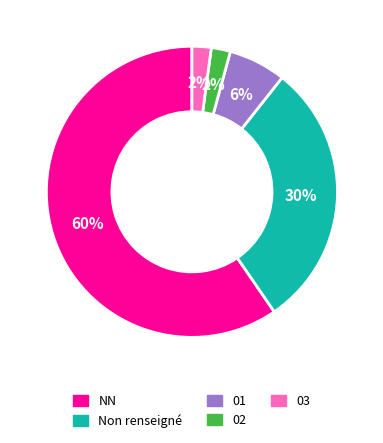

Which category has the biggest portion of the pie?

NN